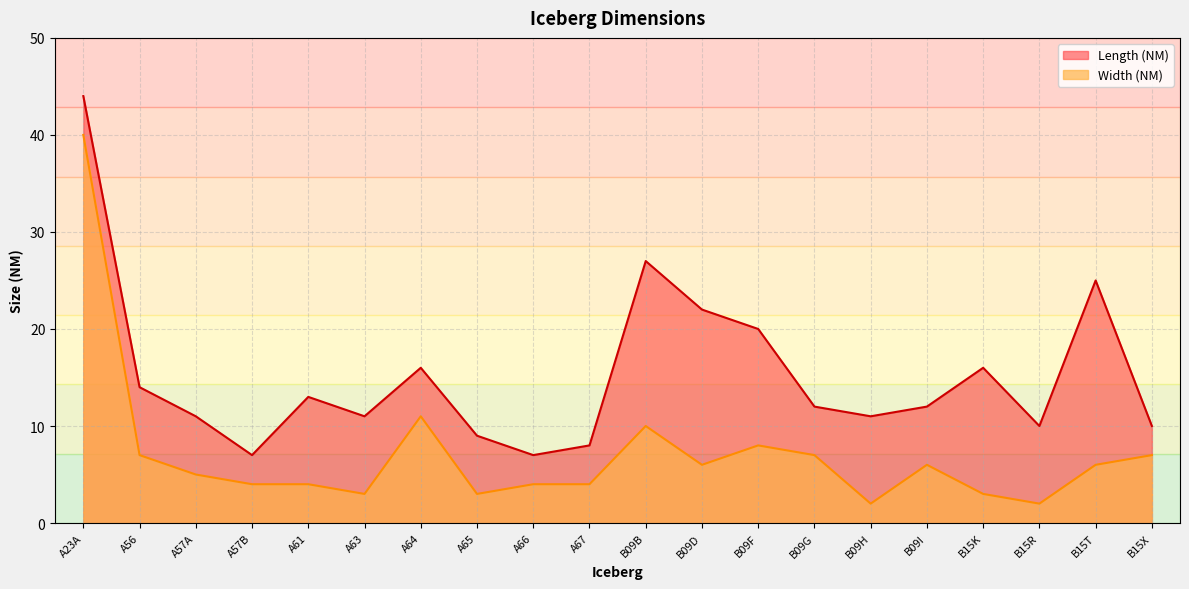

What is the label of the 14th point from the right?

A64